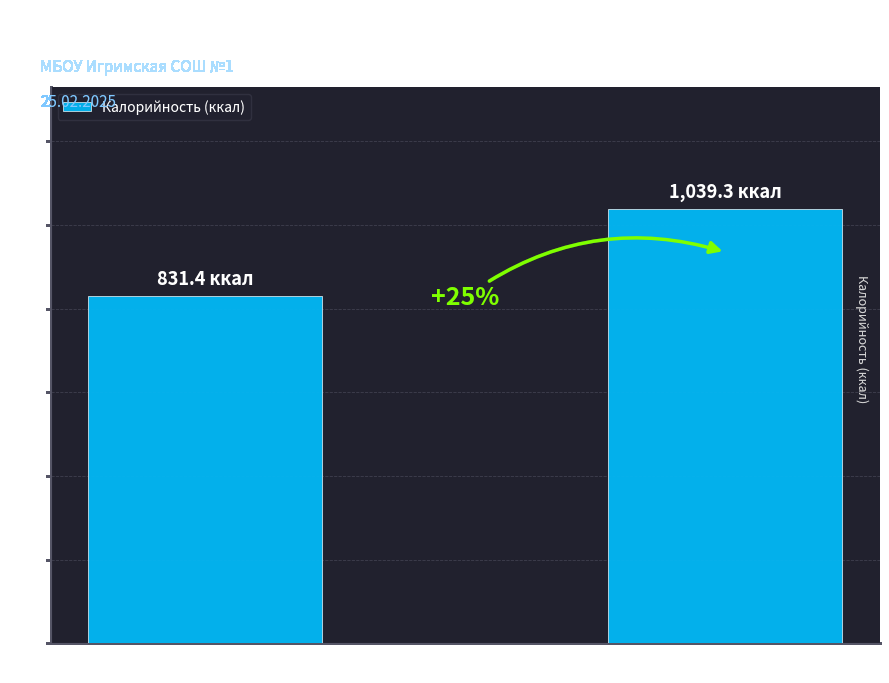

Which label corresponds to the largest value in the chart?

Обед